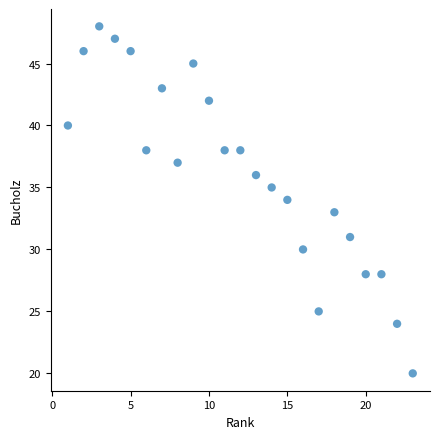

What is the range of X values (max minus min)?

22